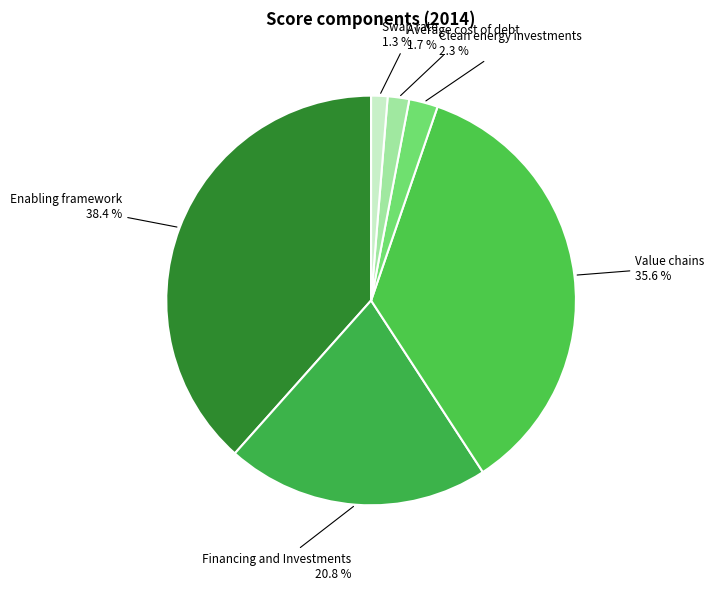

To the nearest percent, what is the combined percentage of Value chains and Average cost of debt?

37%